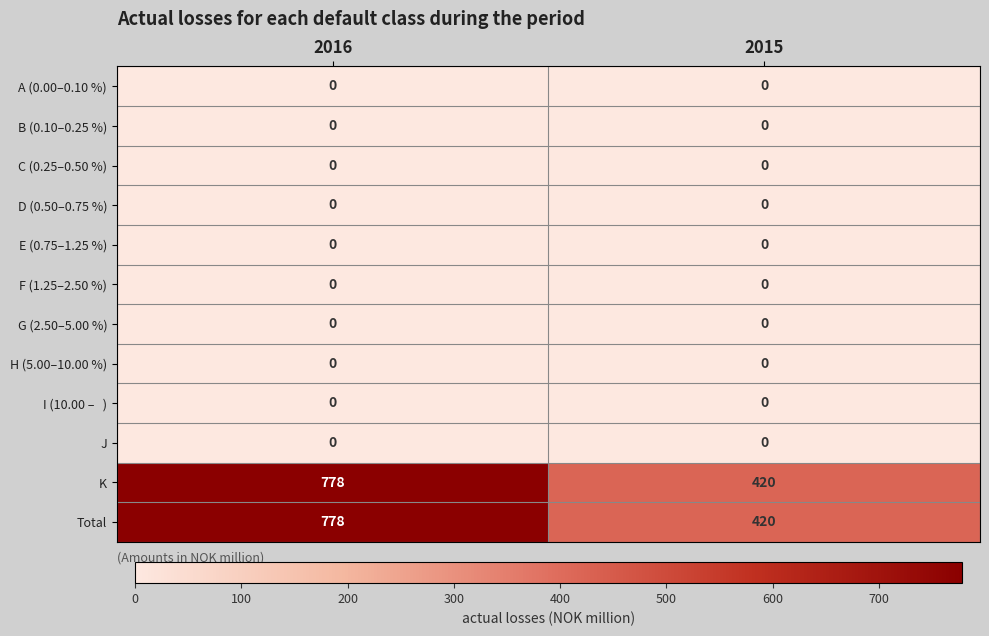

What is the total value across all series at 2016?

1556